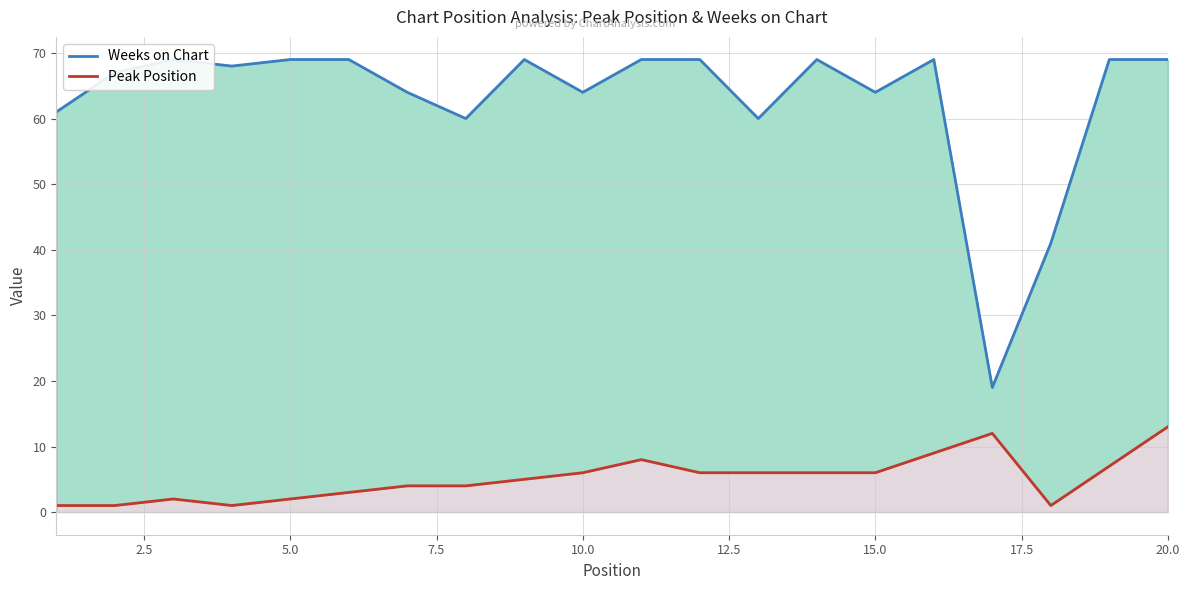

The Peak Position series shows 6 at 17.5. True or false?

False